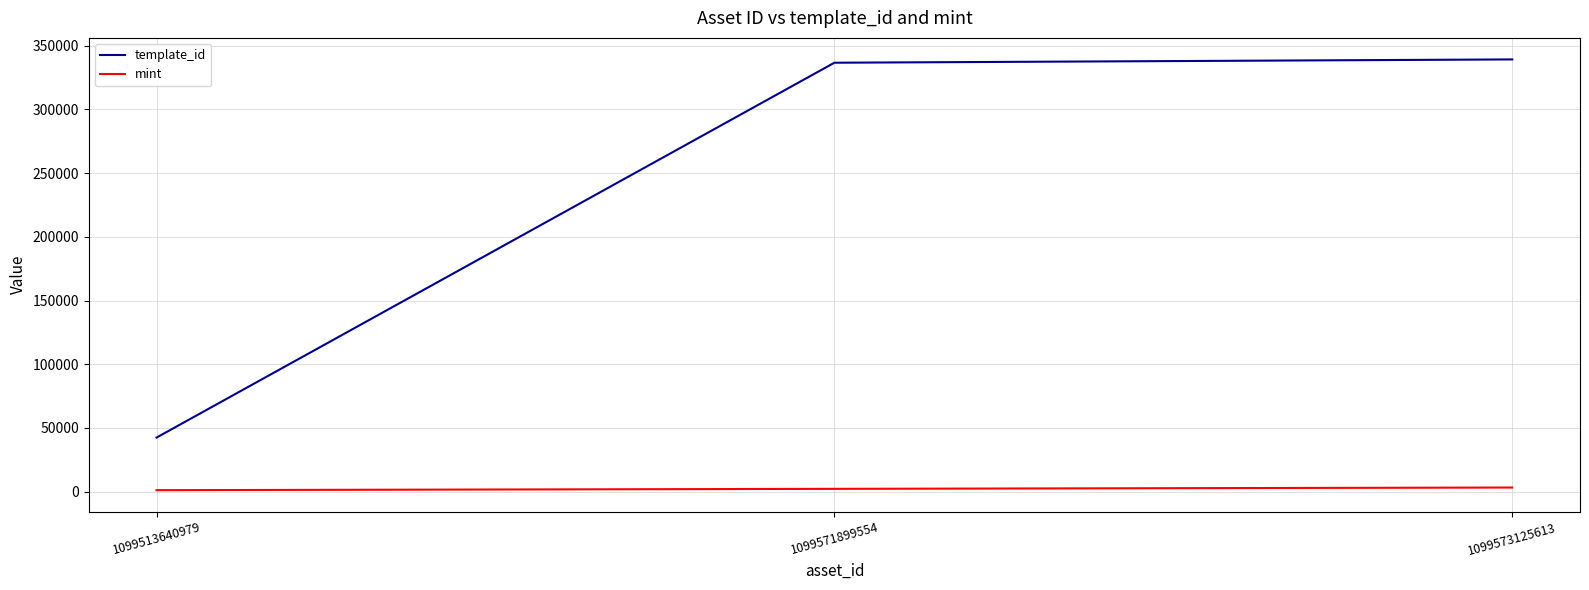

What value does the mint series have at 1099571899554?

2171